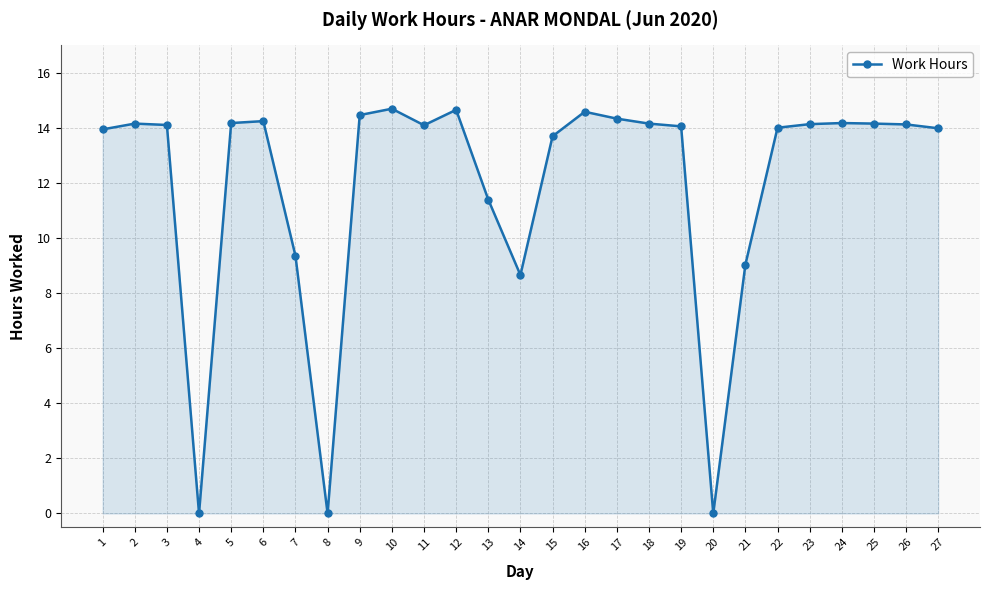

What is the difference between the maximum and minimum values?

14.7